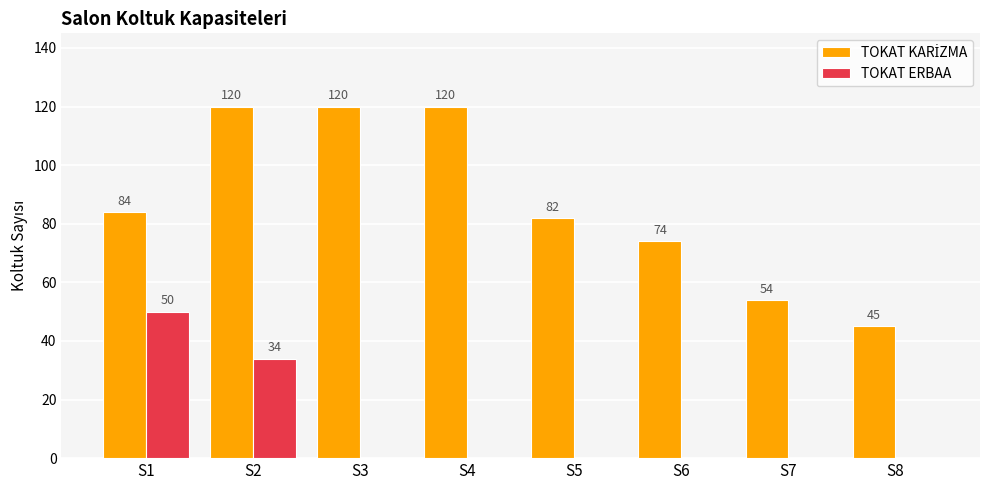

Are the bars horizontal?

No